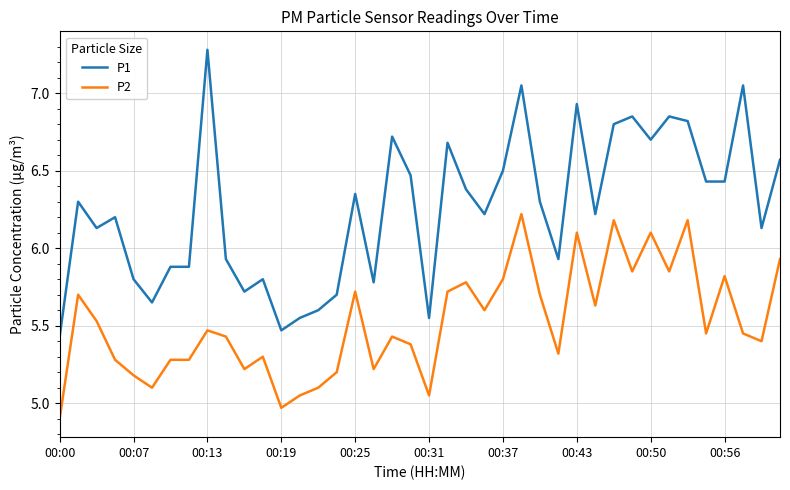

Which series has the largest total across all categories?

P1